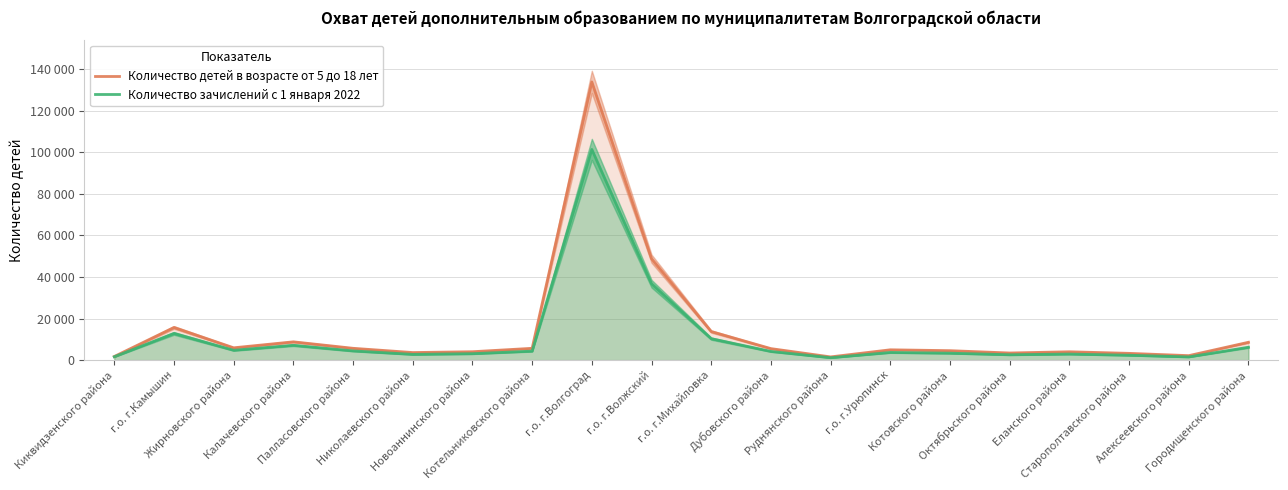

Rank the series by their maximum value, from lowest to highest.

Количество зачислений с 1 января 2022, Количество детей в возрасте от 5 до 18 лет